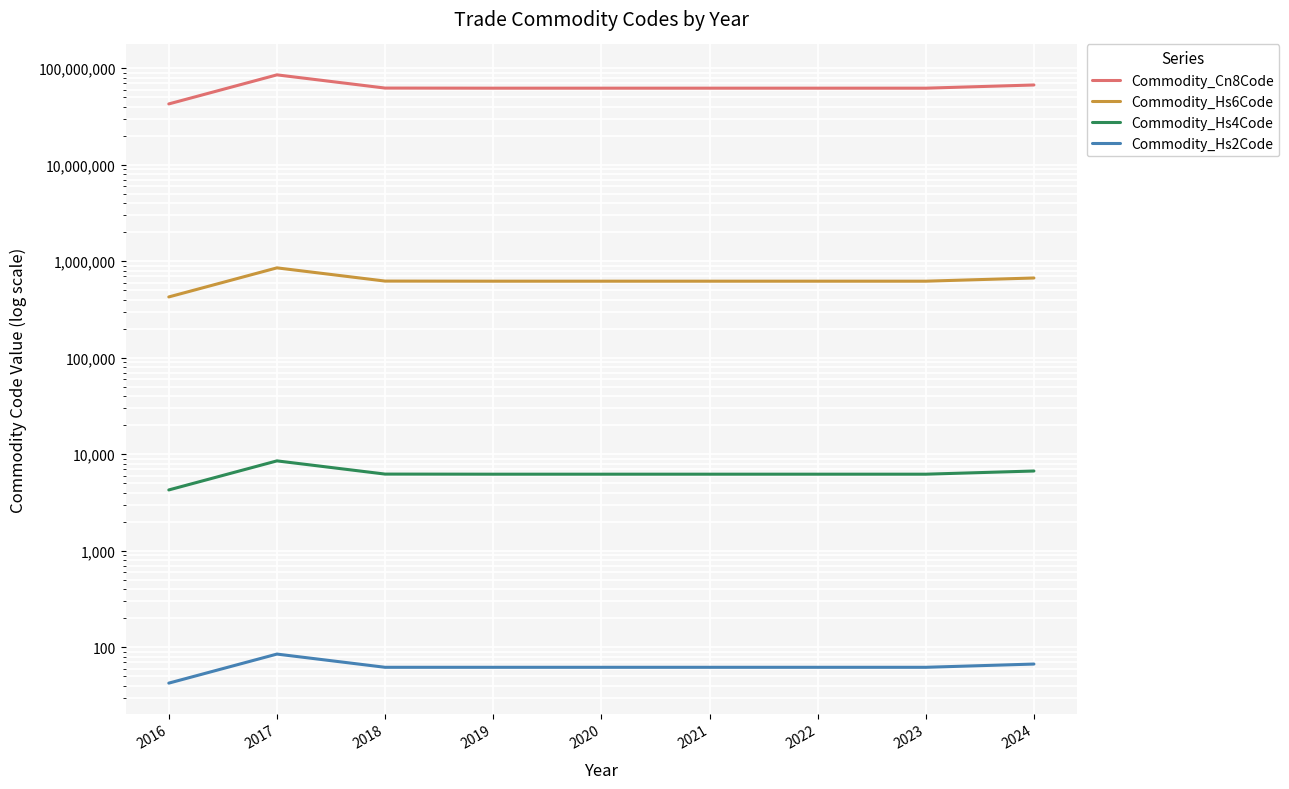

What is the maximum value shown in the chart?

85399050.0